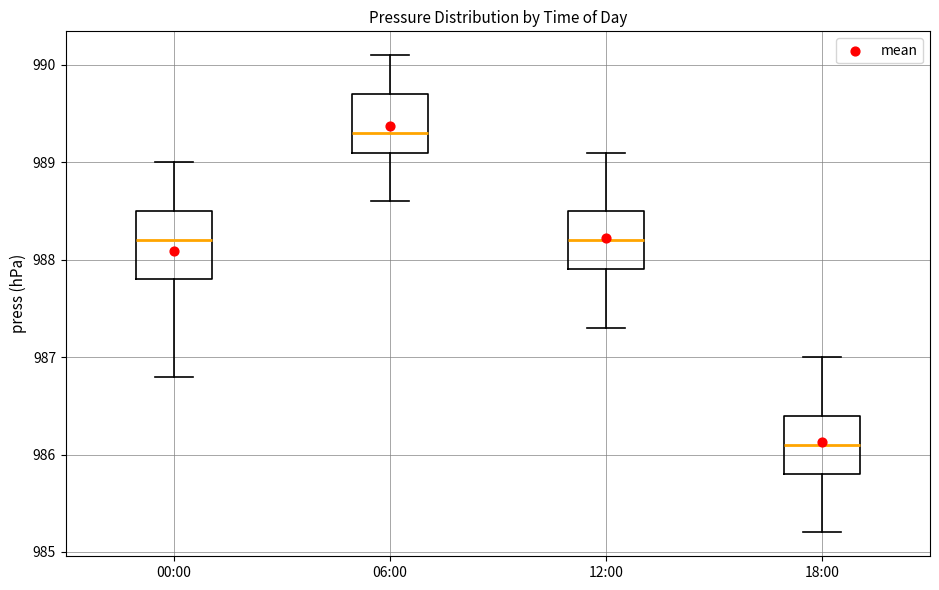

Comparing the boxes themselves (not the whiskers), which one is the tallest?

00:00